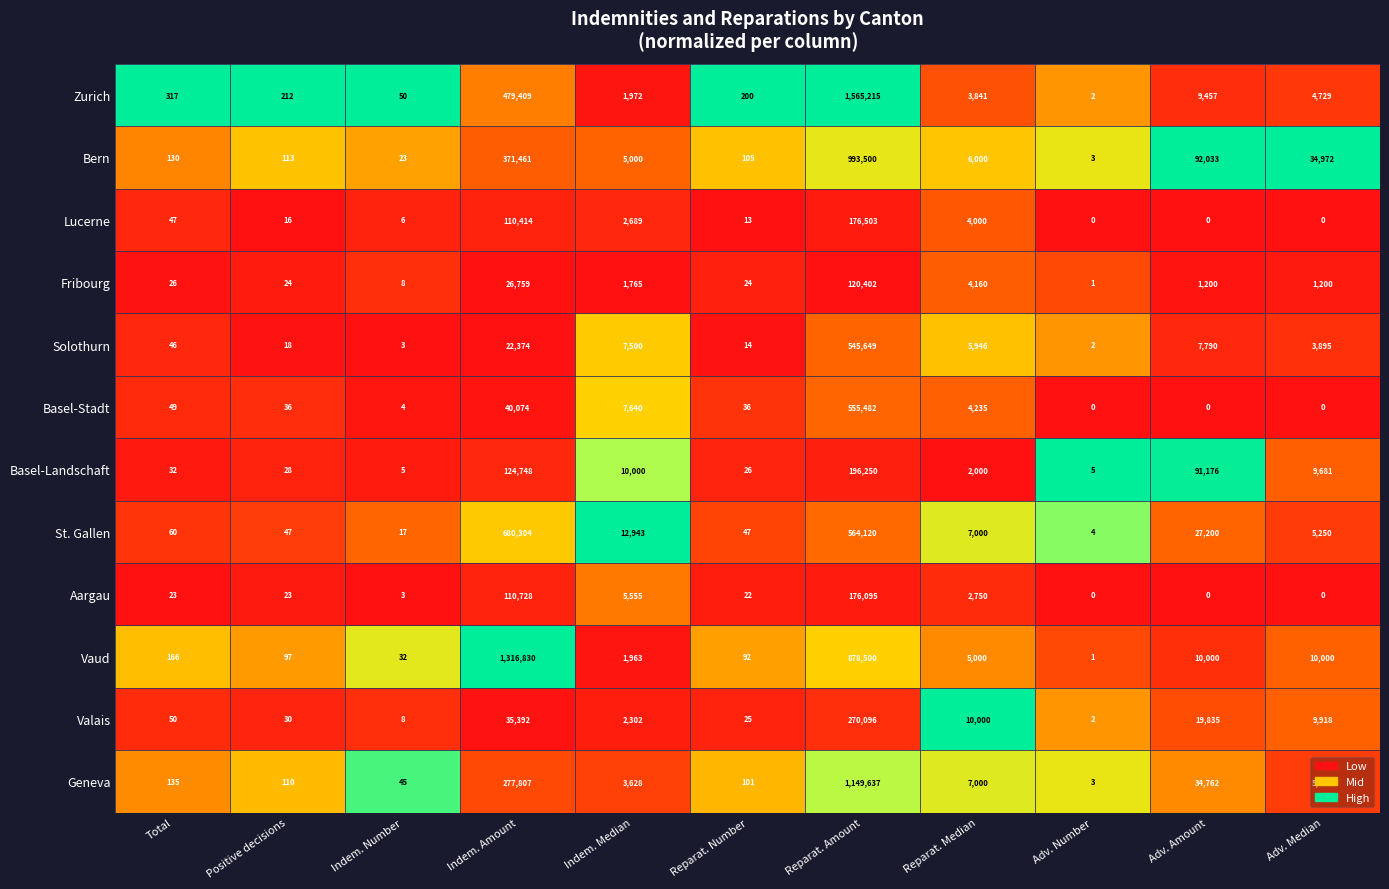

List the series in order of their peak value, lowest first.

Fribourg, Aargau, Lucerne, Basel-Landschaft, Valais, Solothurn, Basel-Stadt, St. Gallen, Bern, Geneva, Vaud, Zurich